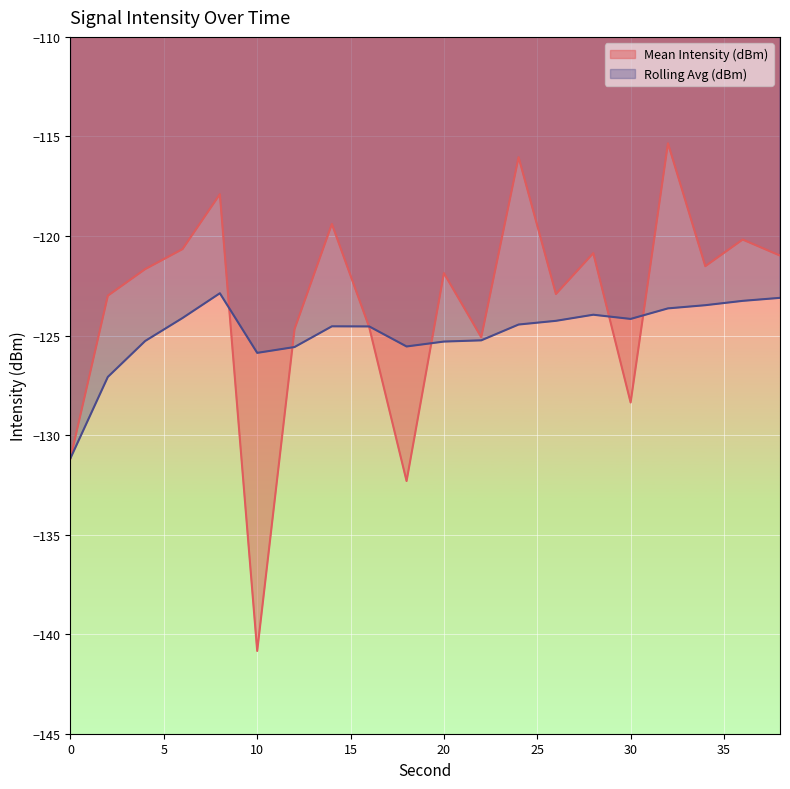

The value of Rolling Avg (dBm) at 18 is -125.5. True or false?

True